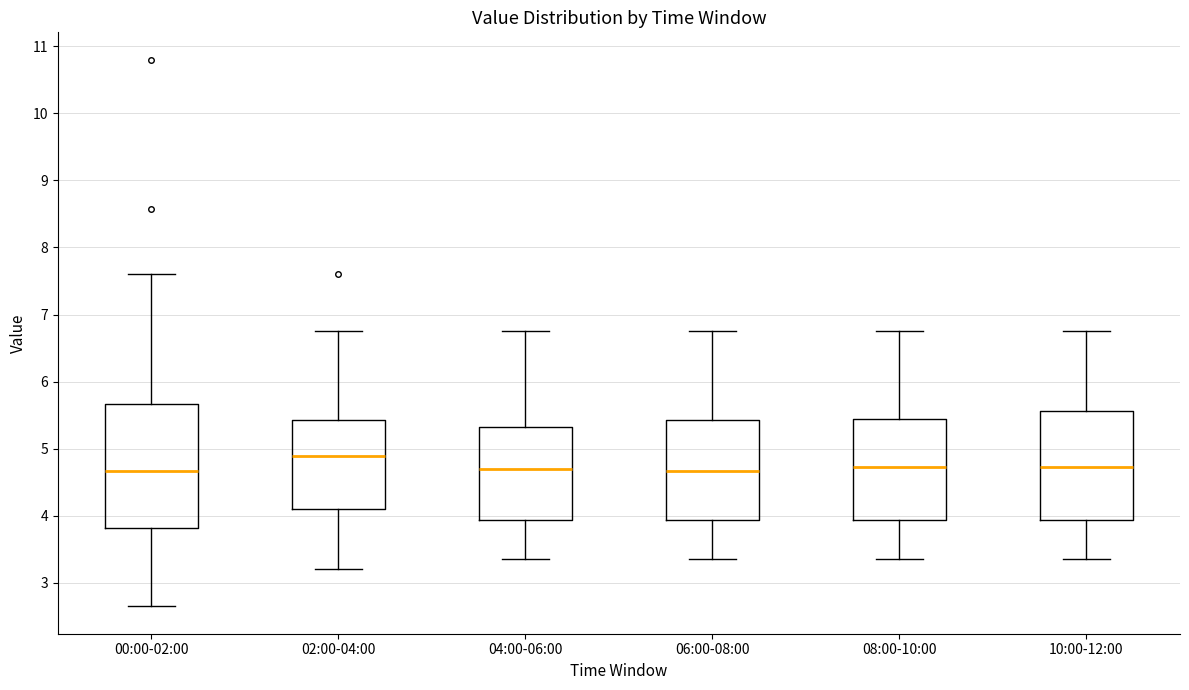

Reading left to right, read every box against the y-axis: the position of its median line, the range the box covers, and the ends of its whiskers. The values are not printed on the chart, so give them approximately, as read against the axis.

00:00-02:00: median 4.7, box 3.8 to 5.7, whiskers 2.7 to 7.6
02:00-04:00: median 4.9, box 4.1 to 5.4, whiskers 3.2 to 6.8
04:00-06:00: median 4.7, box 3.9 to 5.3, whiskers 3.4 to 6.8
06:00-08:00: median 4.7, box 3.9 to 5.4, whiskers 3.4 to 6.8
08:00-10:00: median 4.7, box 3.9 to 5.5, whiskers 3.4 to 6.8
10:00-12:00: median 4.7, box 3.9 to 5.6, whiskers 3.4 to 6.8